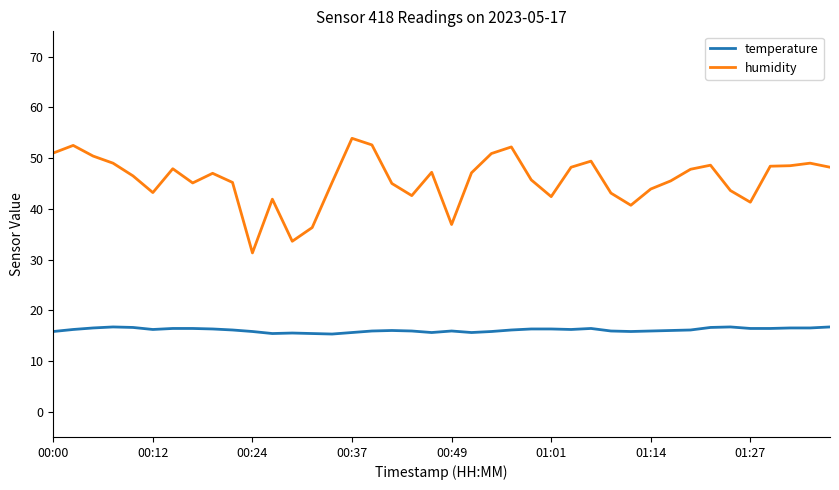

At how many categories does at least one series exceed 50?

7